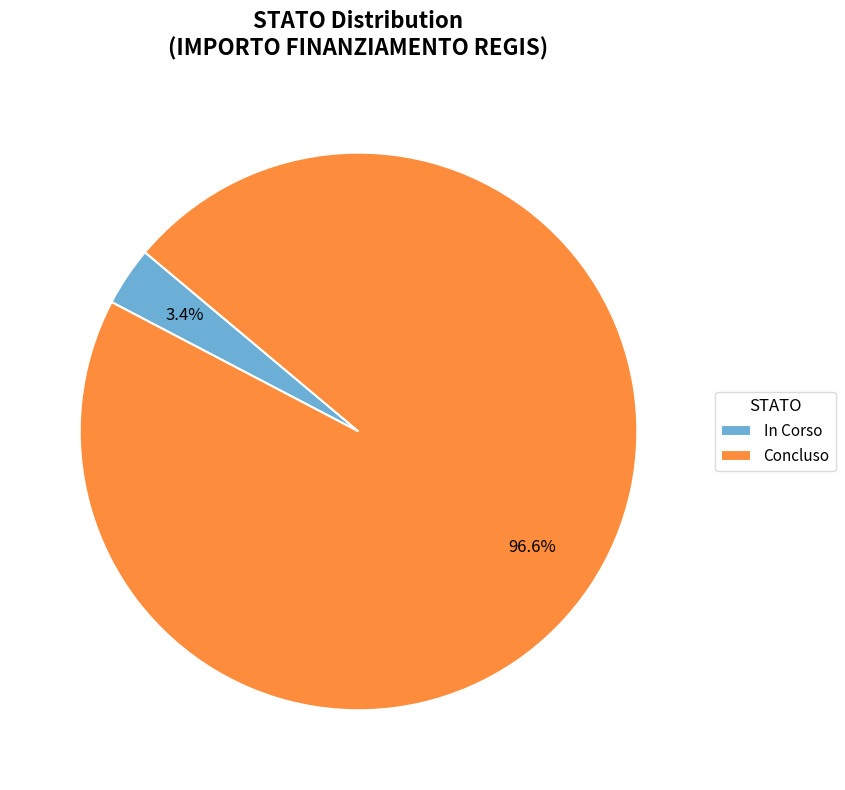

What percentage is the In Corso slice, to the nearest percent?

3%